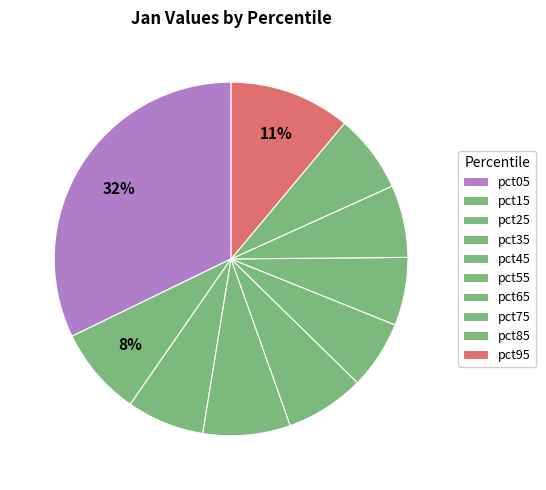

To the nearest percent, what is the difference between the pct65 and pct85 slice percentages?

1%